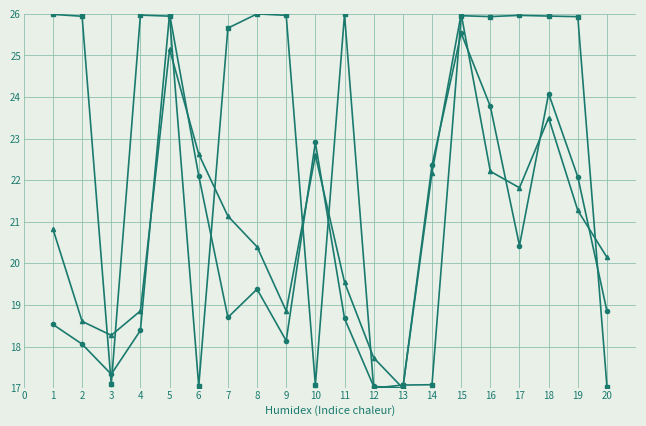

Count the number of categories in the chart.

20